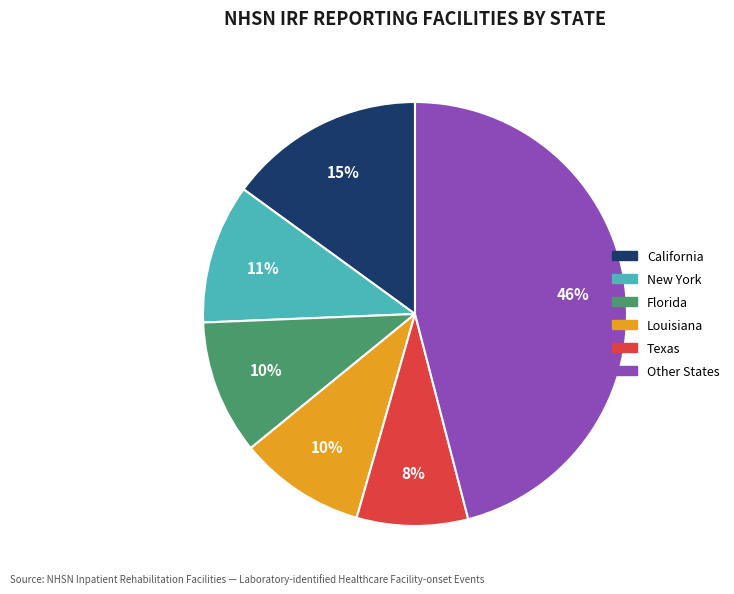

What is the largest slice in the pie chart?

Other States